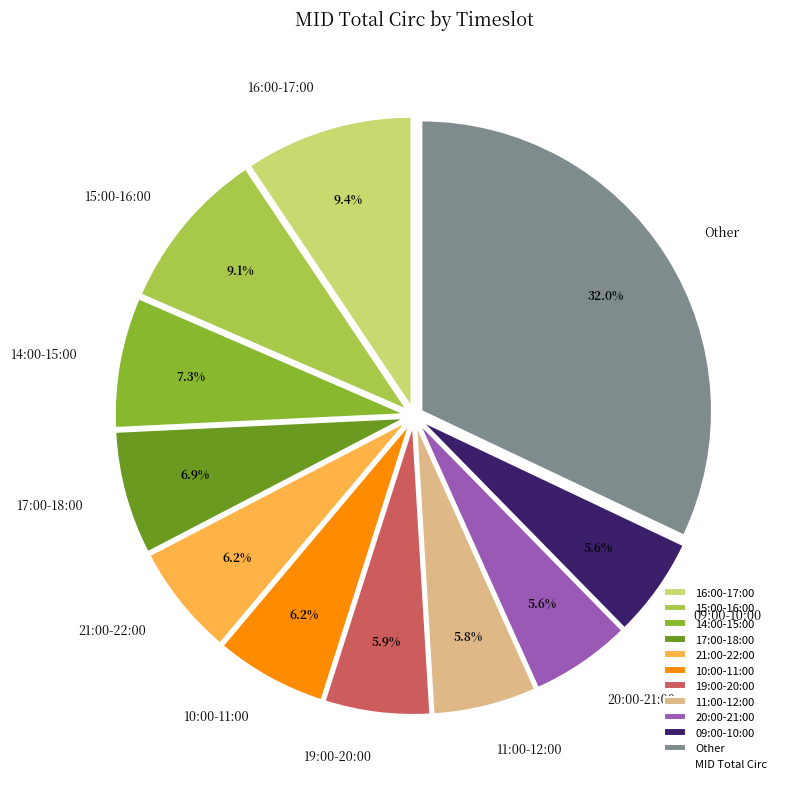

Does 09:00-10:00 represent more than half of the total?

No